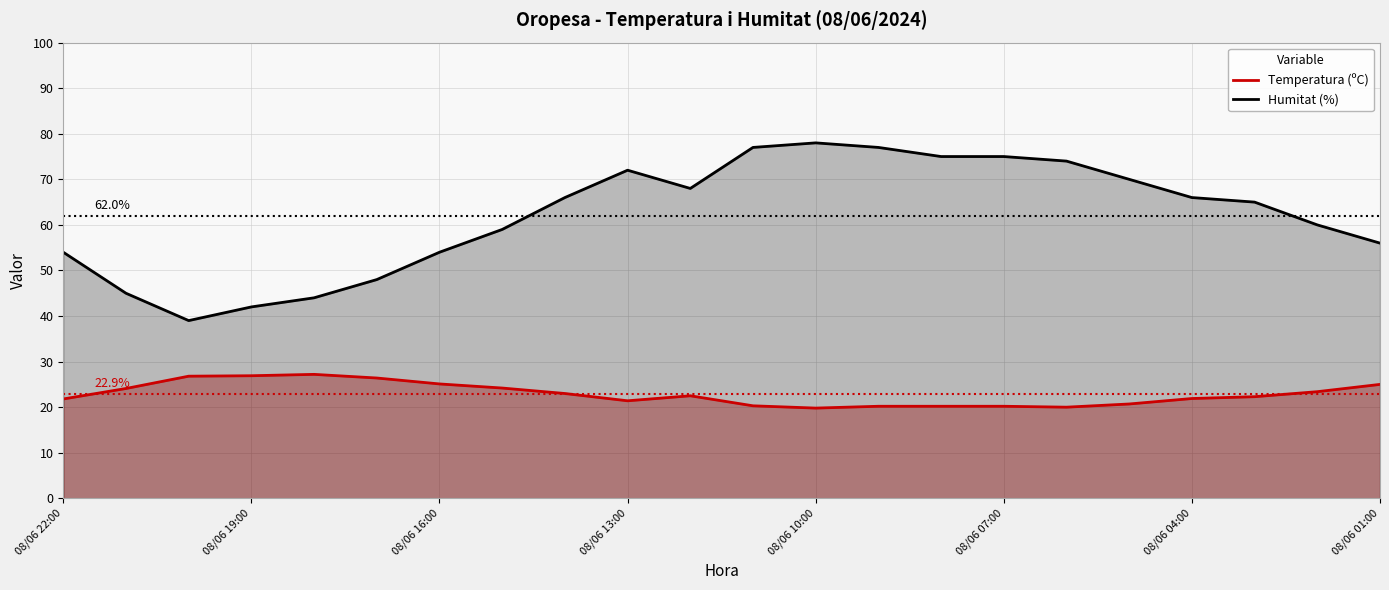

What is the total value across all series at 08/06 13:00?

93.4